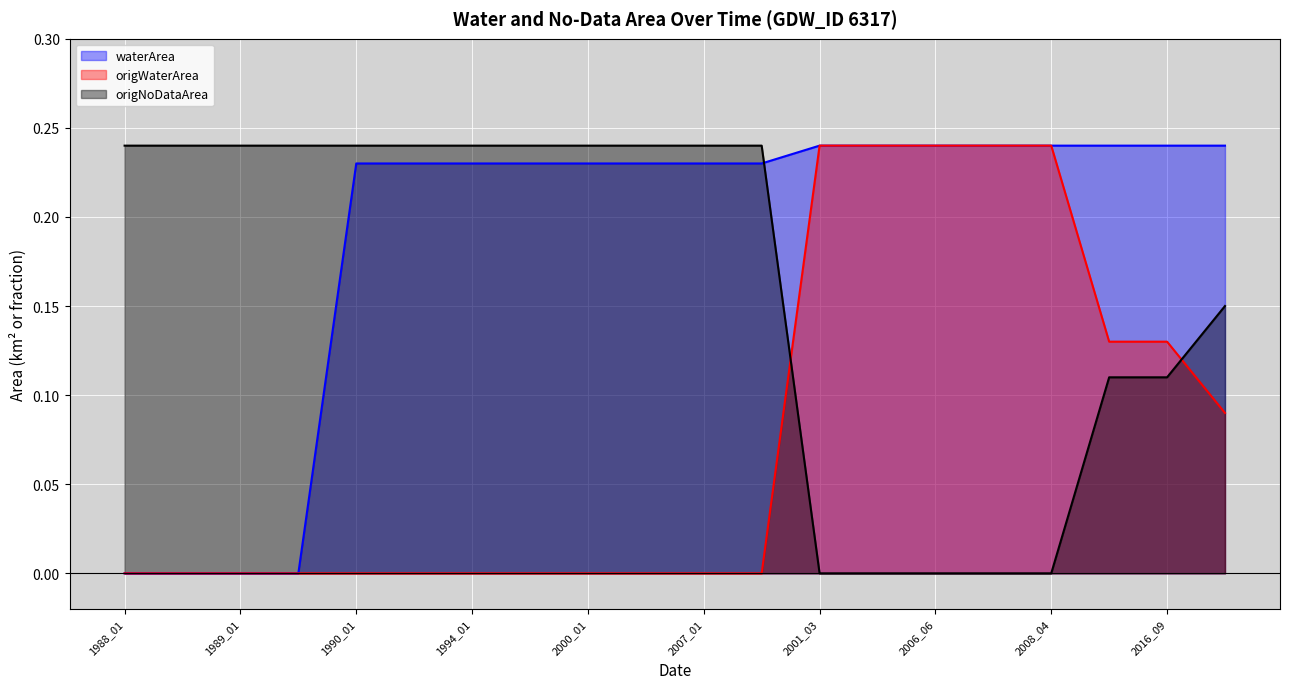

Does the chart display data point markers on the line(s)?

No